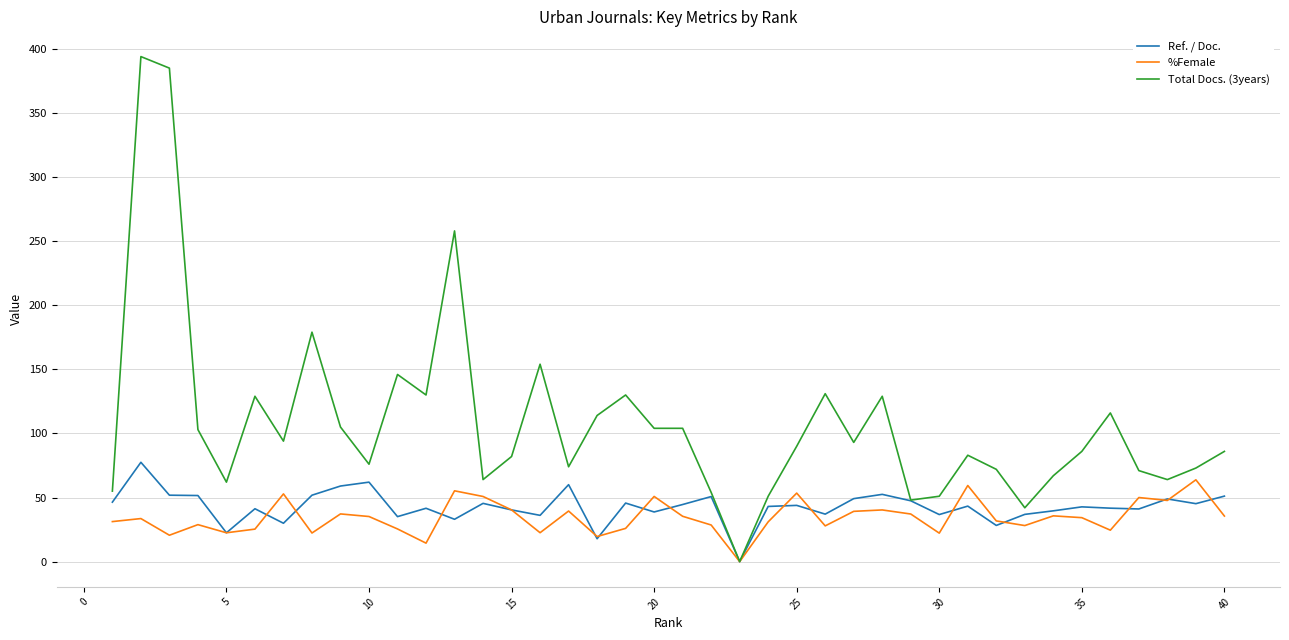

Which series has the largest total across all categories?

Total Docs. (3years)